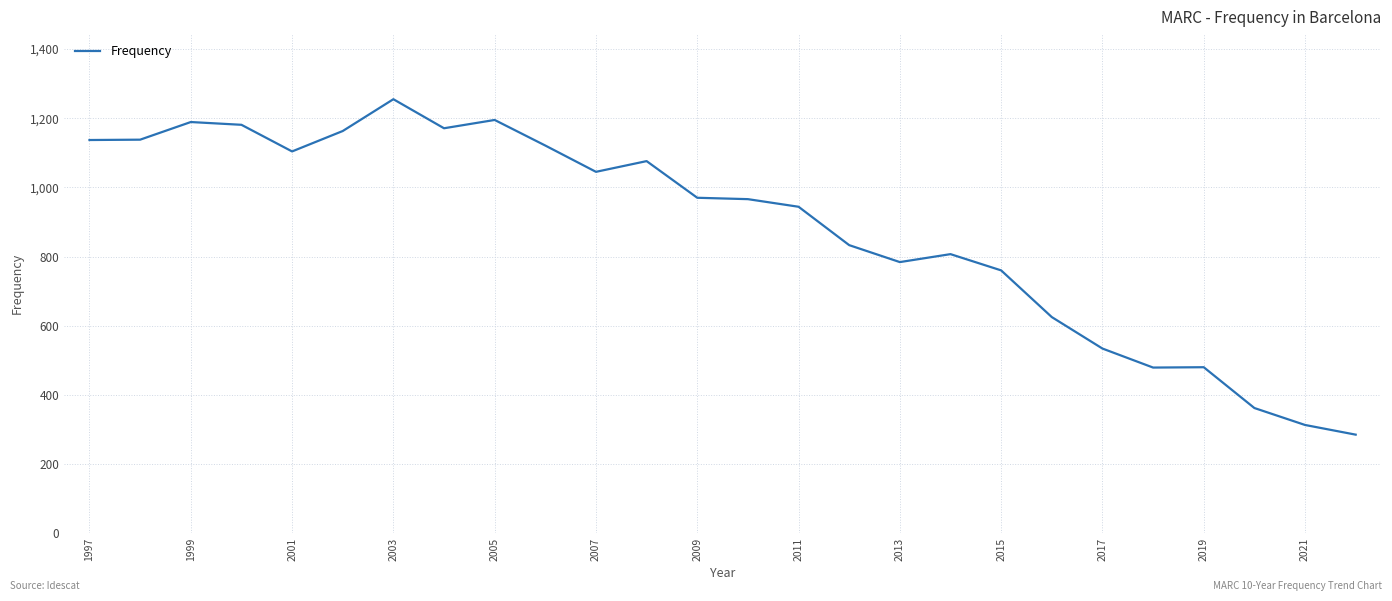

What is the maximum value shown in the chart?

1255